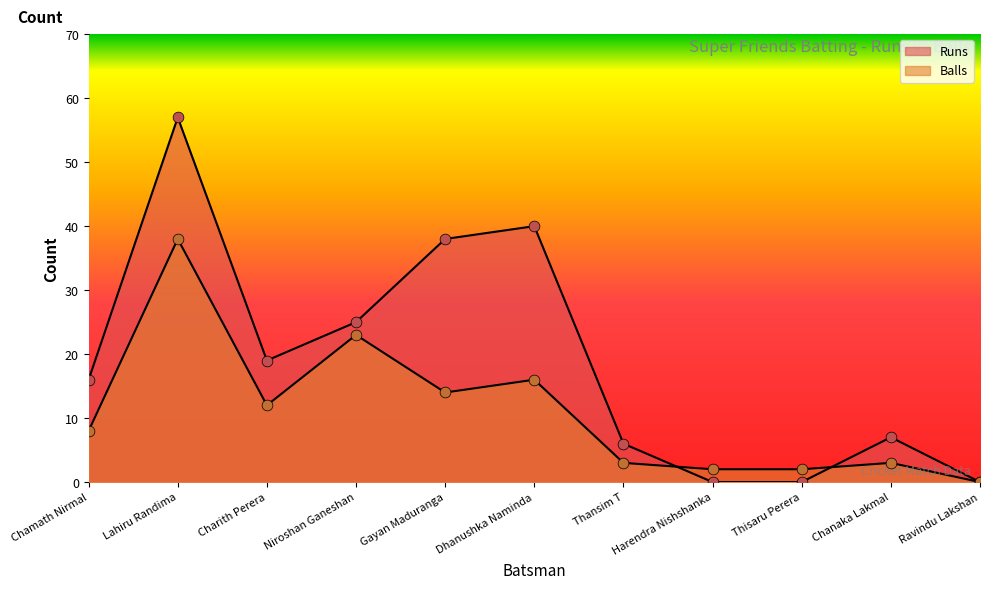

Which series has the largest total across all categories?

Runs